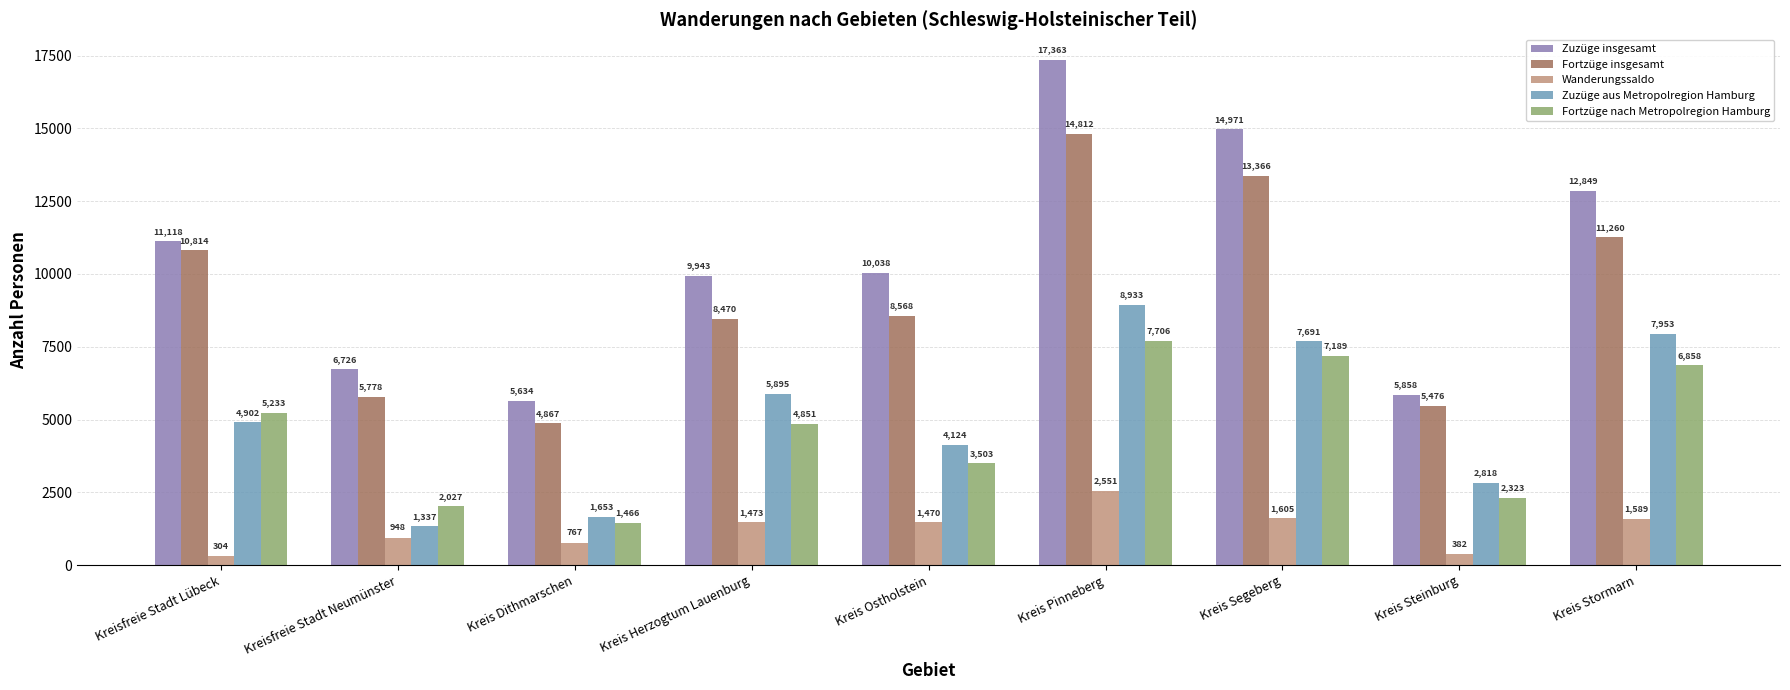

Rank the series by their maximum value, from highest to lowest.

Zuzüge insgesamt, Fortzüge insgesamt, Zuzüge aus Metropolregion Hamburg, Fortzüge nach Metropolregion Hamburg, Wanderungssaldo